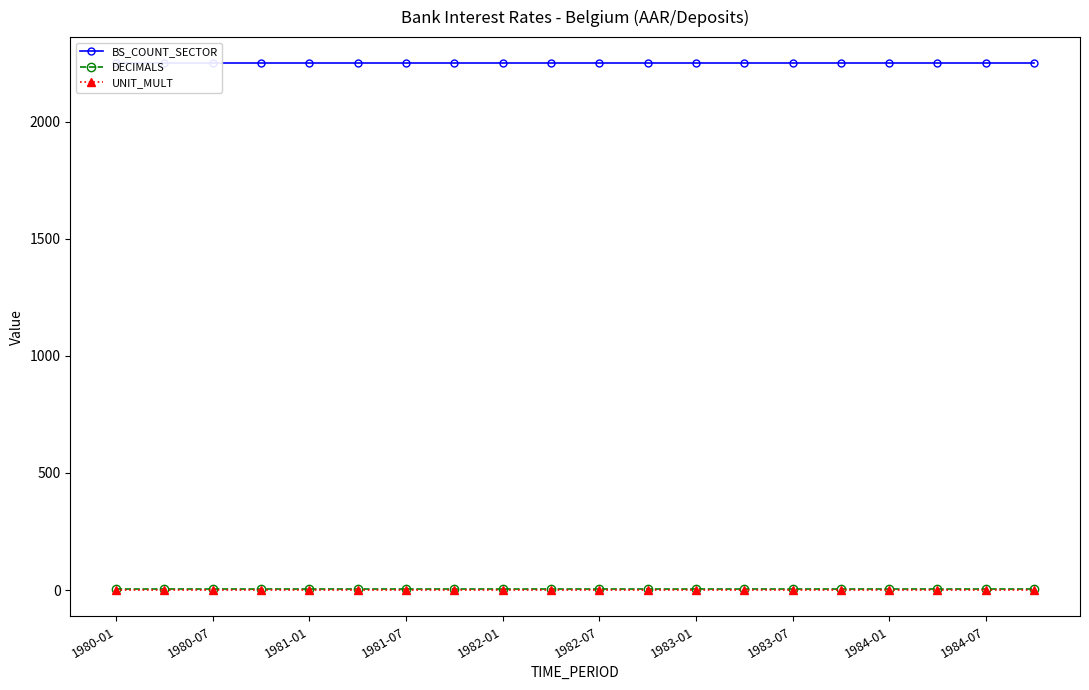

True or false: BS_COUNT_SECTOR has a value of 2250 at 19.

True